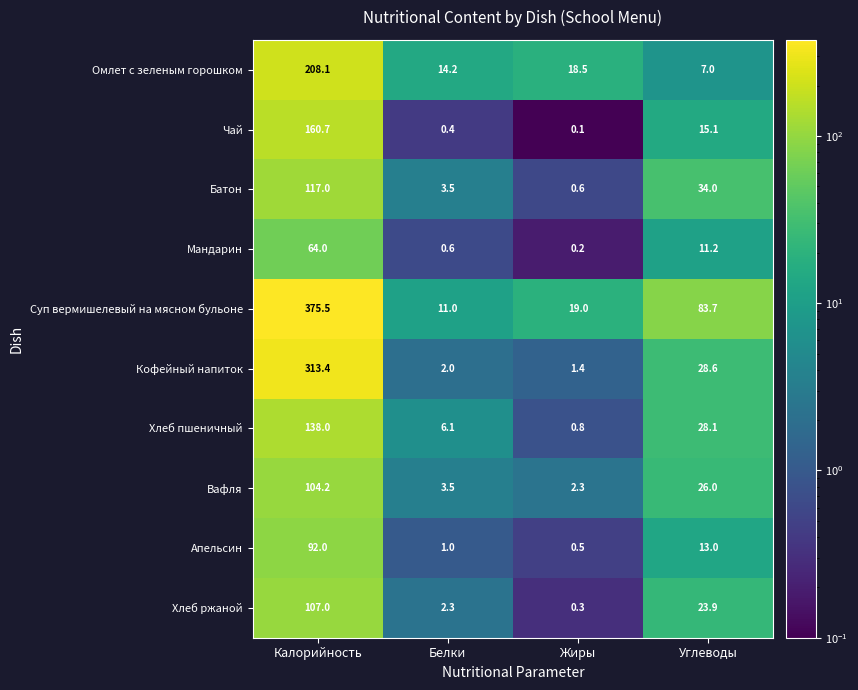

How many values in the Батон series are below 34?

2